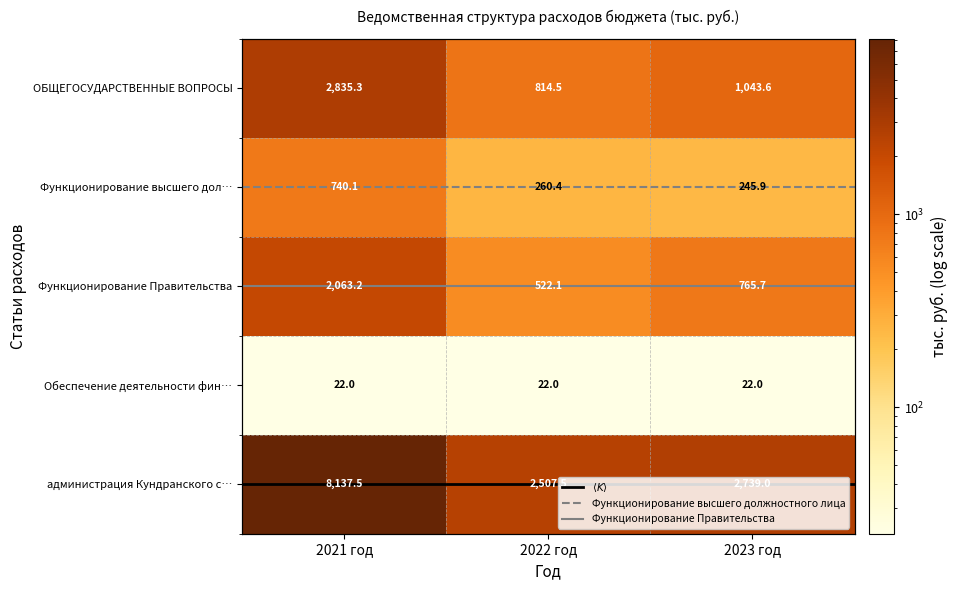

How many data points in Функционирование Правительства are above 765?

2